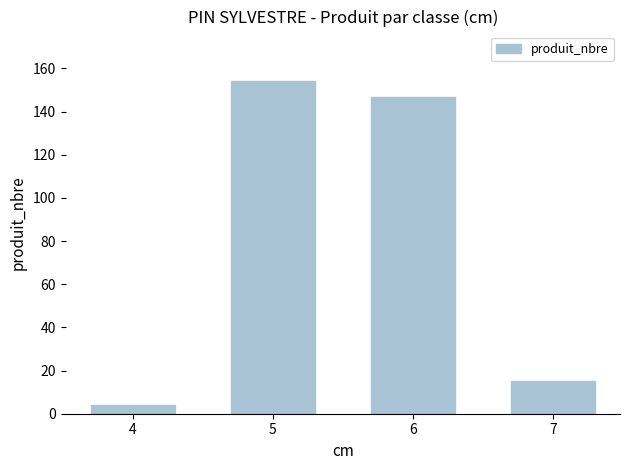

Approximately how many times larger is the value at 7 compared to 5?

0.1